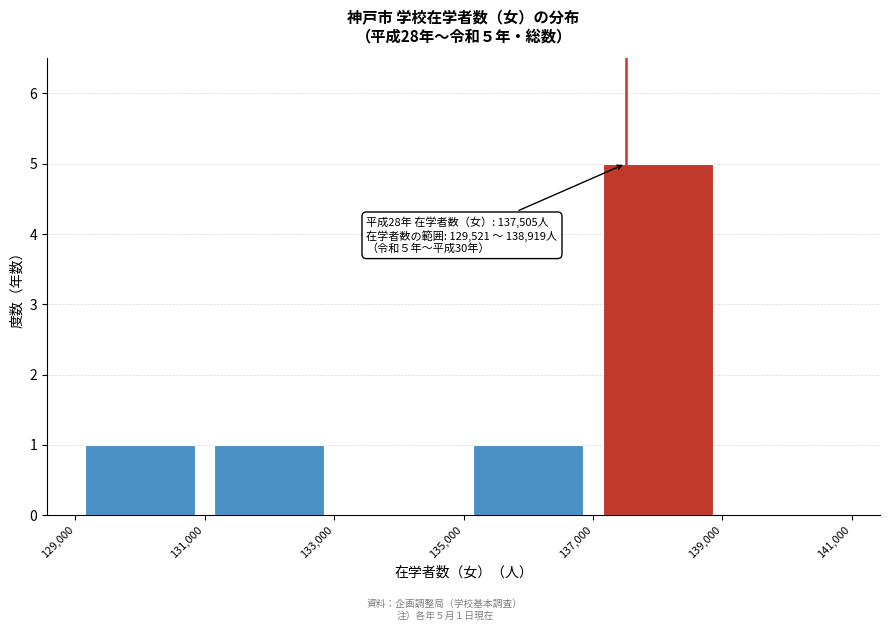

Which range on the x-axis has the tallest bar?

137,000 to 139,000